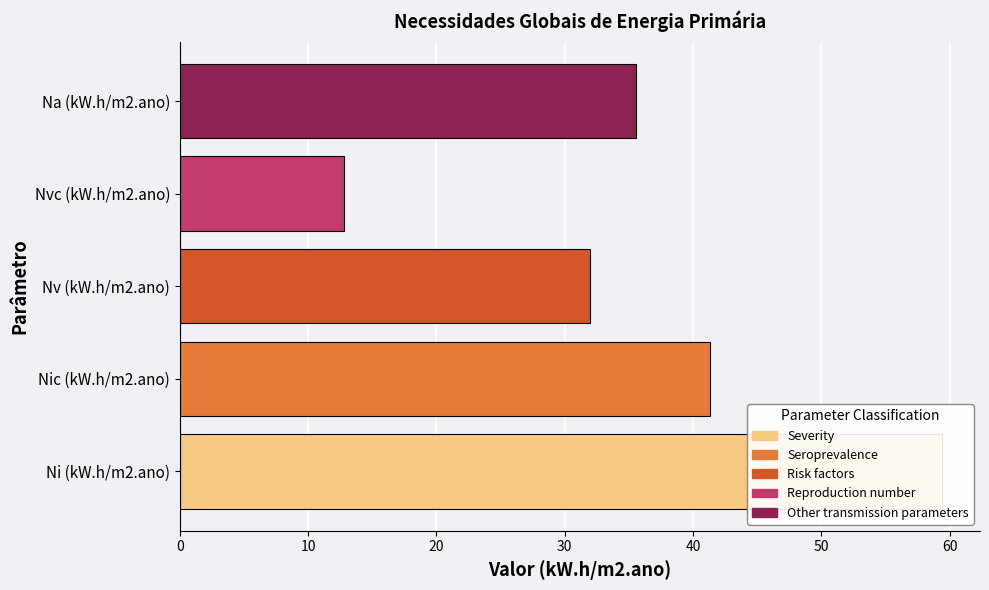

List the labels in order of value, smallest first.

Nvc (kW.h/m2.ano), Nv (kW.h/m2.ano), Na (kW.h/m2.ano), Nic (kW.h/m2.ano), Ni (kW.h/m2.ano)